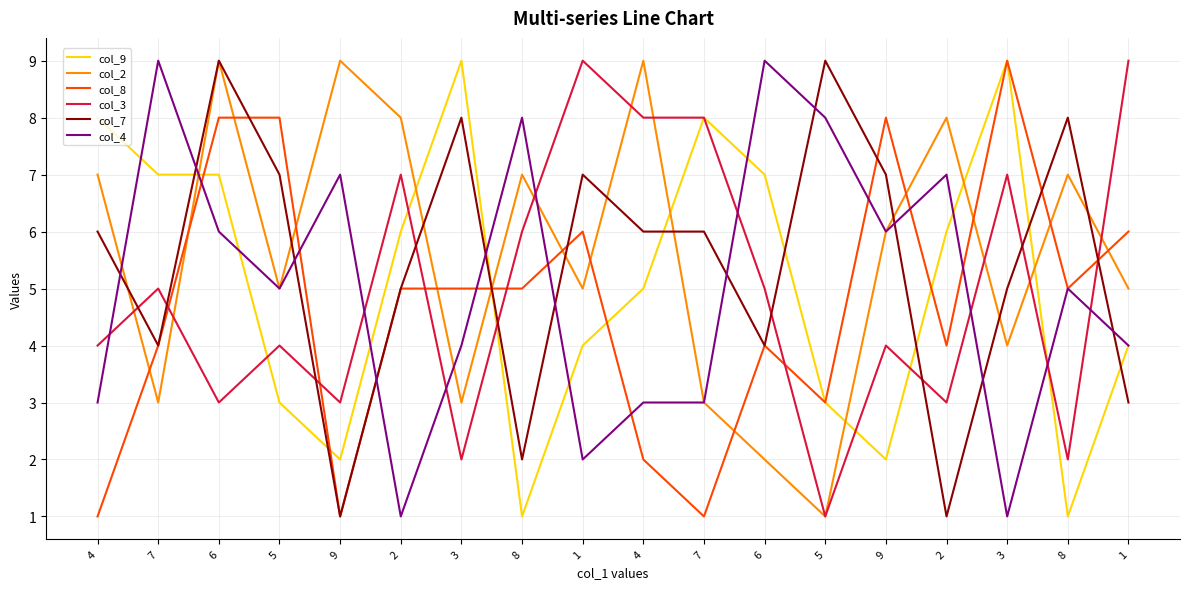

The value of col_9 at 1 is 4. True or false?

True